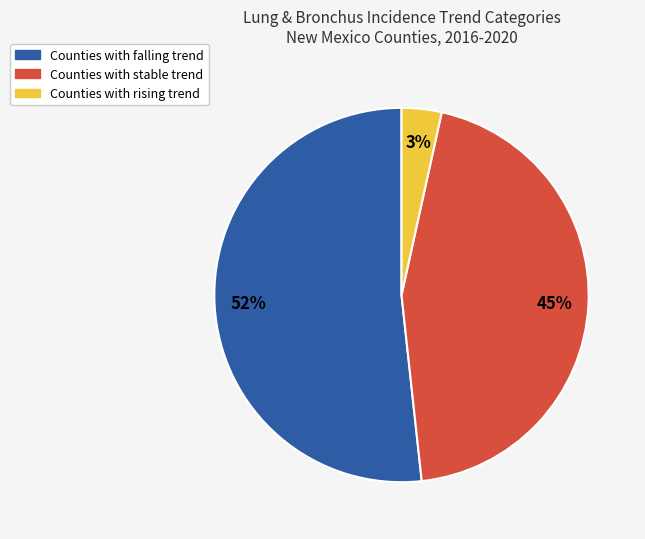

Count the number of slices in the pie.

3